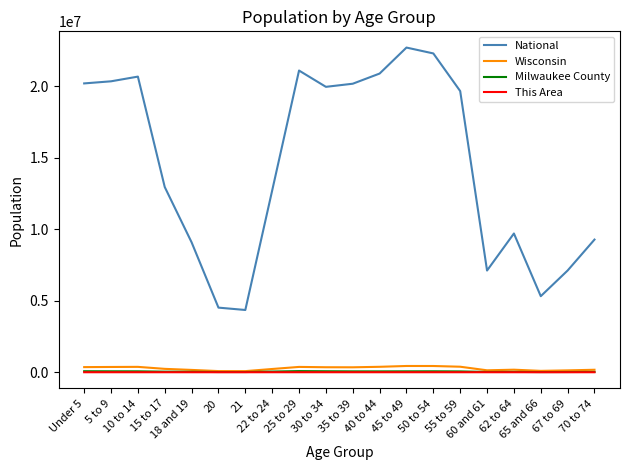

What is the greatest value displayed?

22708591